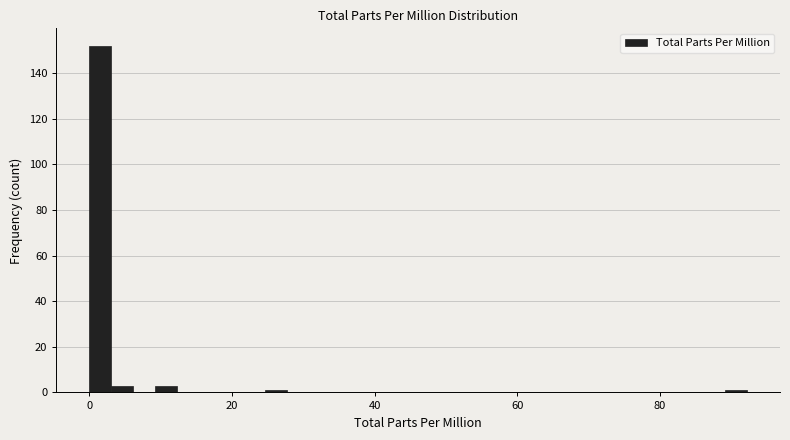

Around what value on the x-axis is the tallest bar? Give the approximate position of its centre, as read against the axis.

2